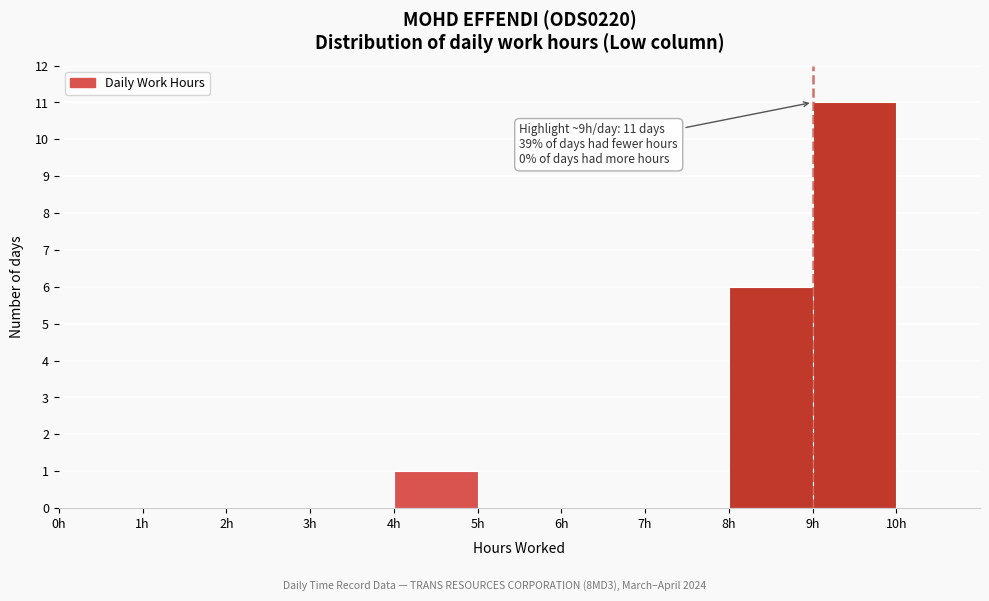

Over which range of the x-axis is the bar tallest?

9 to 10